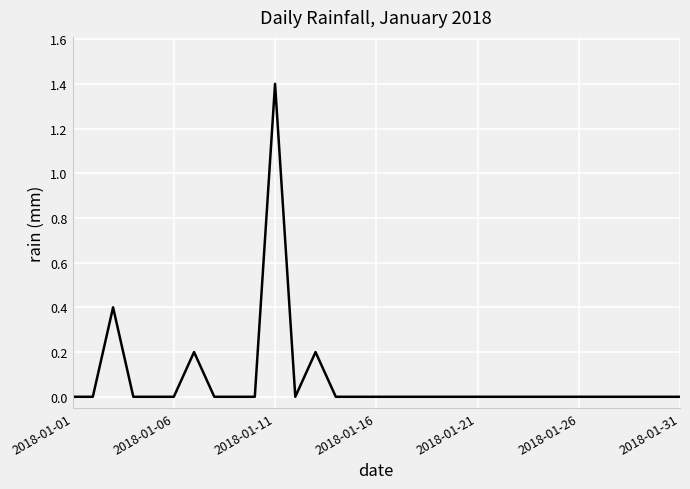

What is the difference between the maximum and minimum values?

1.4